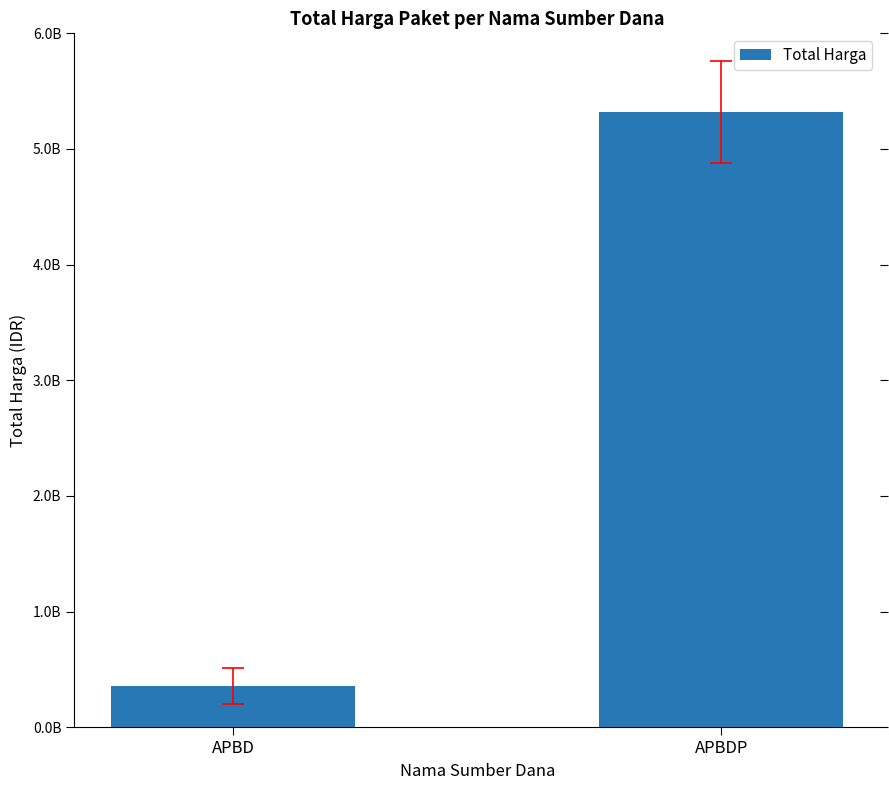

Reading left to right, list all the values displayed in this chart.

356245045	5319640740